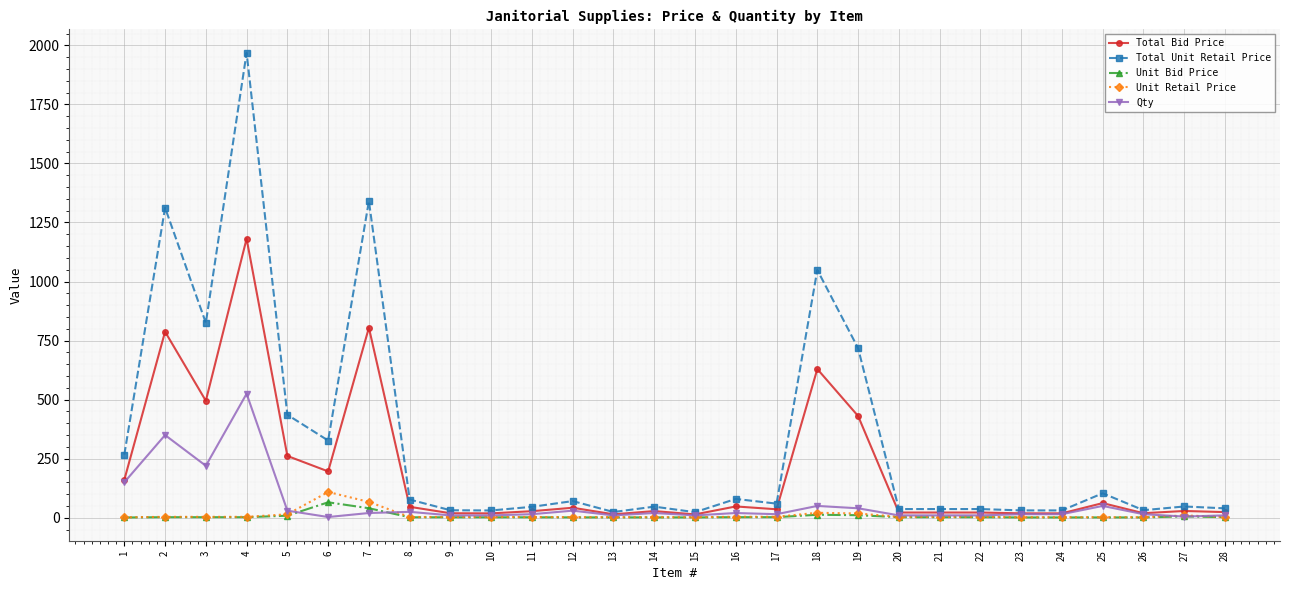

Which series has the largest range (max minus min)?

Total Unit Retail Price